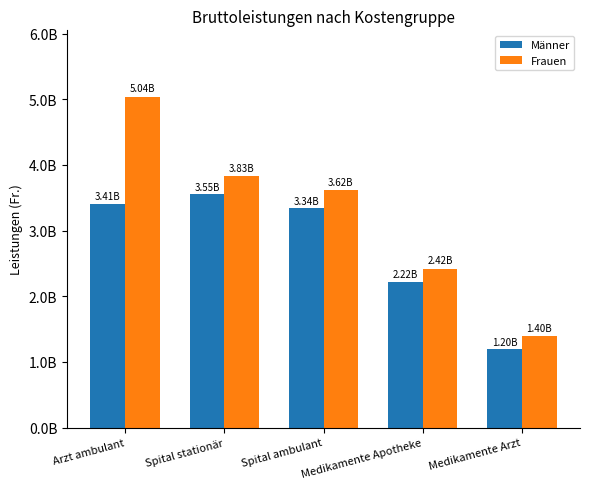

Where is Männer nearest to the value 2373603579?

Medikamente Apotheke